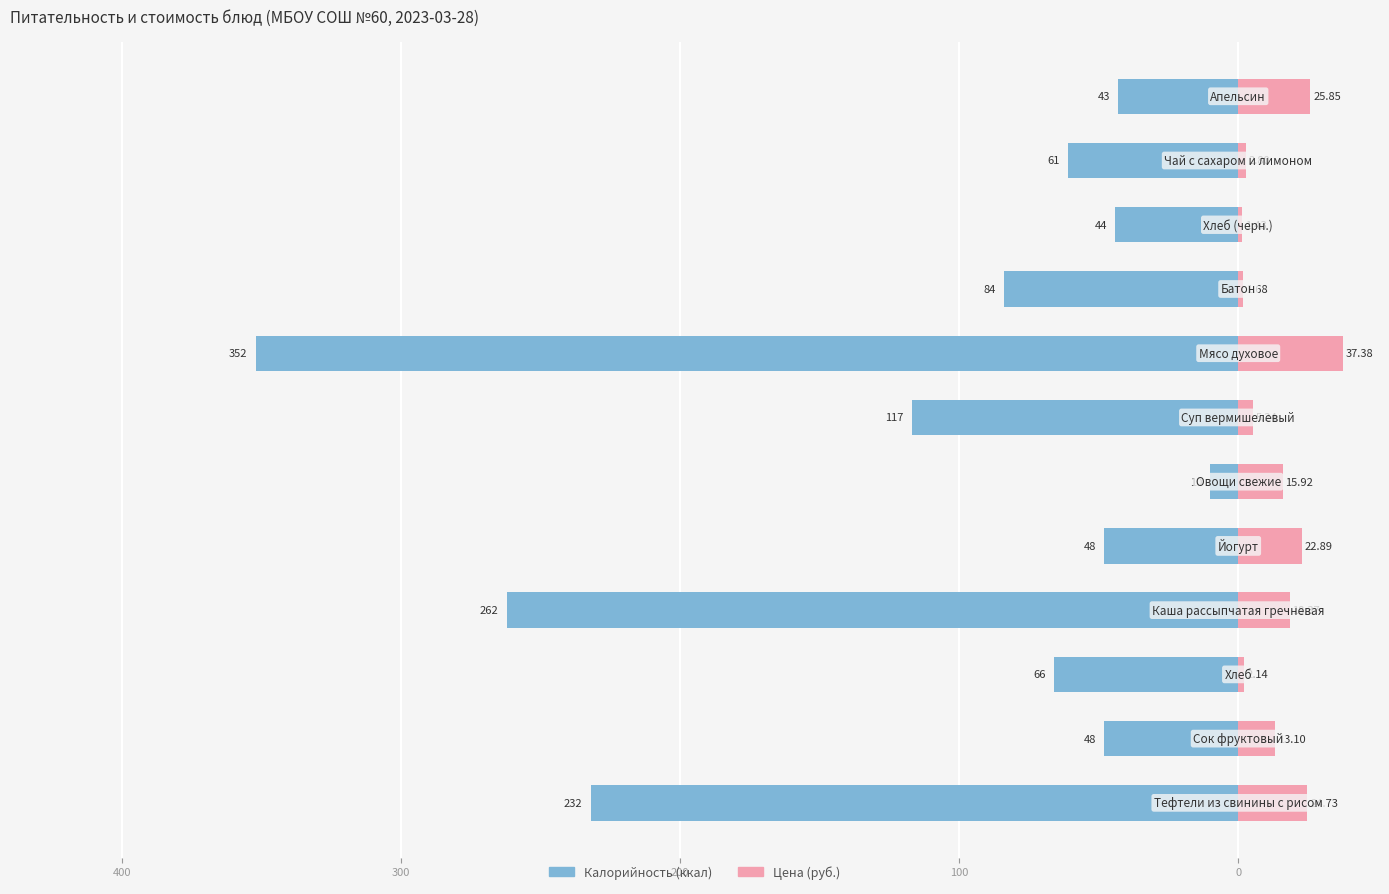

Which series has the widest spread of values?

Калорийность